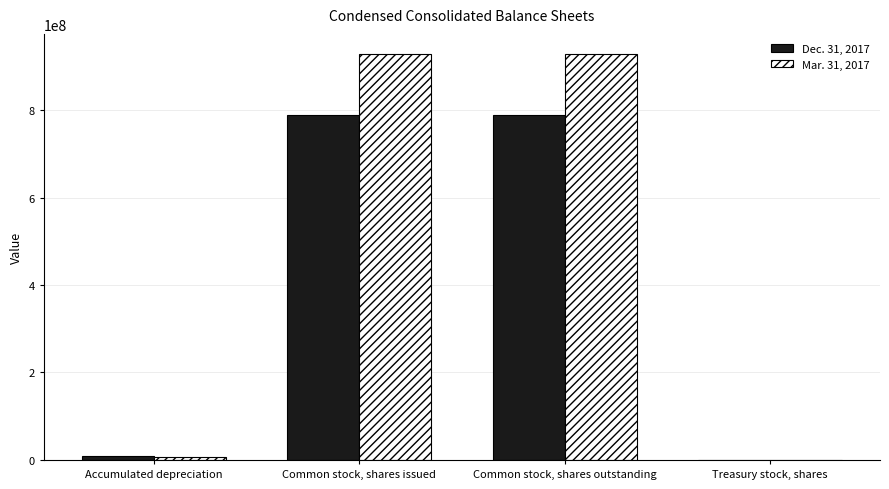

Is the value of Mar. 31, 2017 at Accumulated depreciation greater than the value of Dec. 31, 2017 at Common stock, shares outstanding?

No